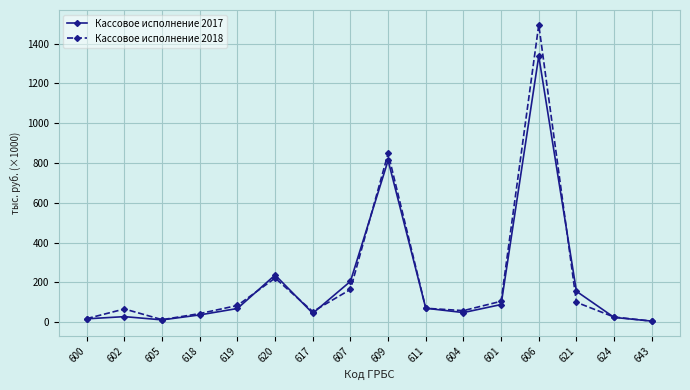

Rank the series by their maximum value, from lowest to highest.

Кассовое исполнение 2017, Кассовое исполнение 2018